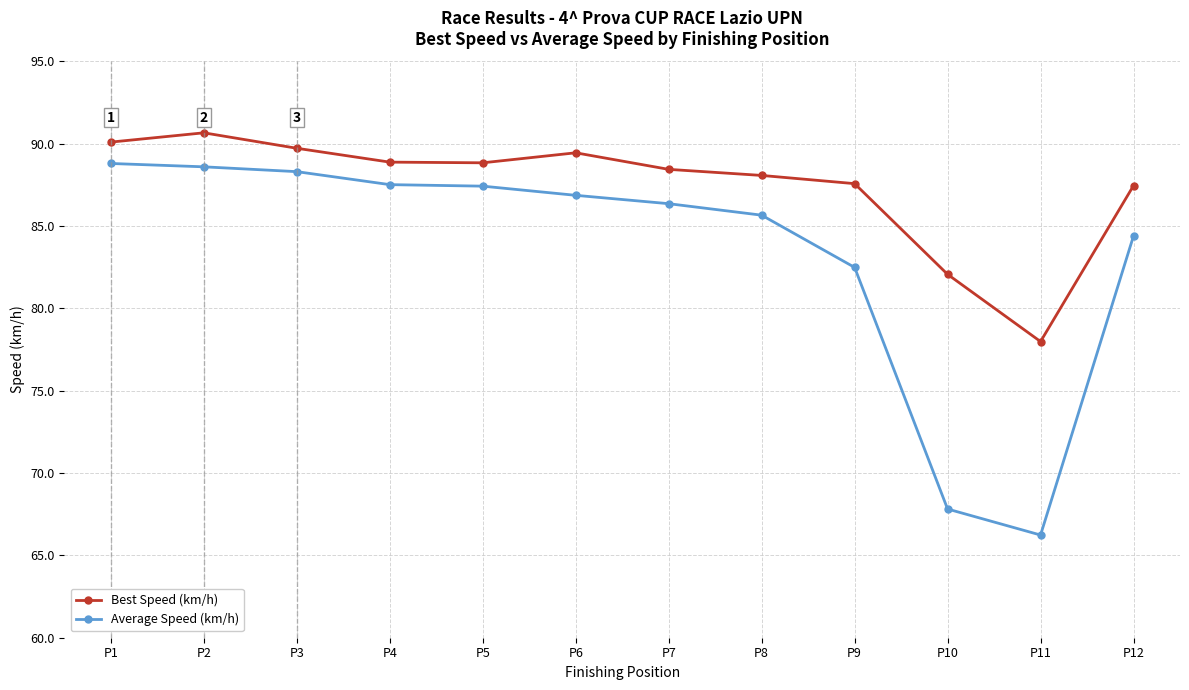

What is the highest value of the Average Speed (km/h) series?

88.8